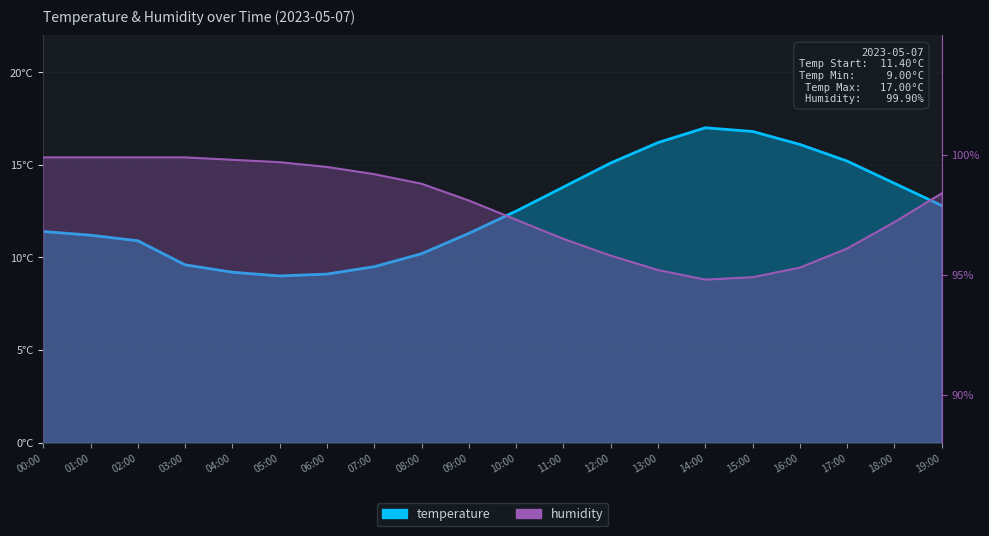

What is the minimum value for temperature?

9.0